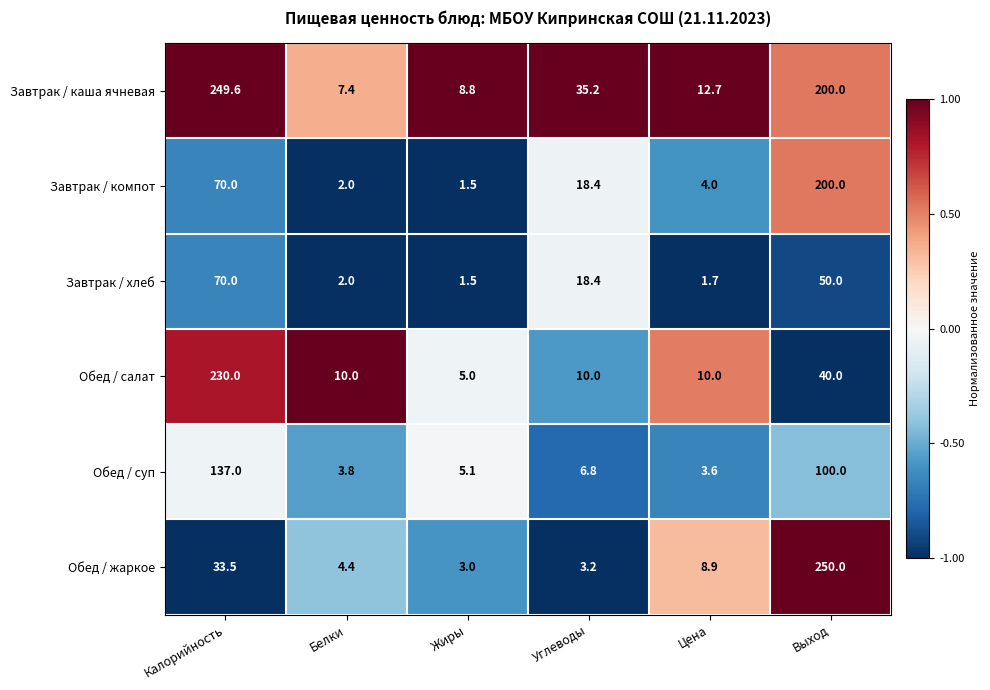

At which label does Завтрак / каша ячневая first exceed 35?

Калорийность